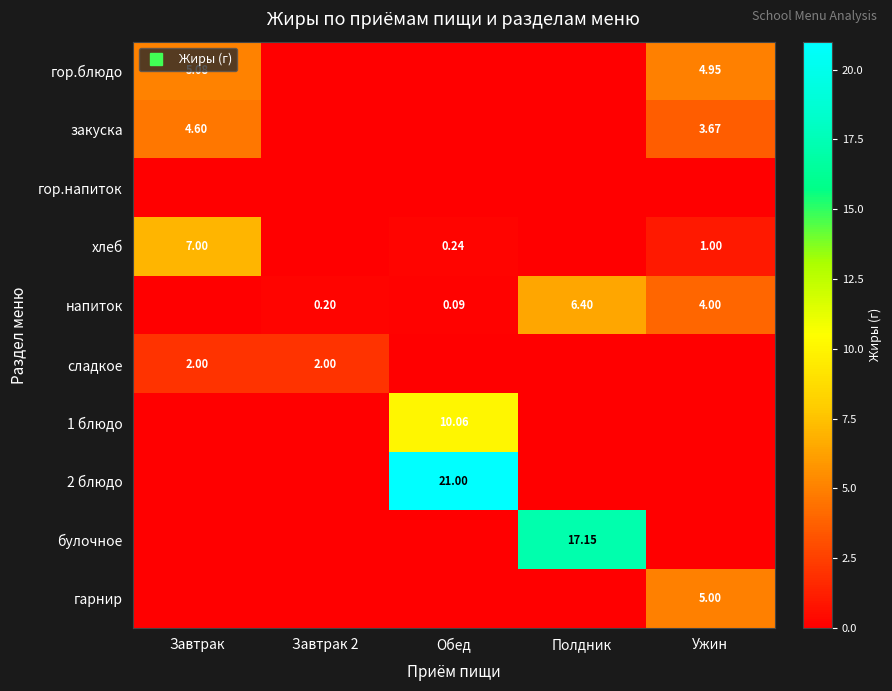

What is the total value across all series at Обед?

31.4